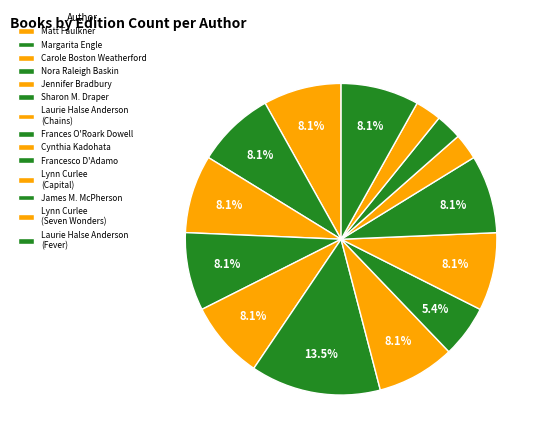

How many segments does this pie chart have?

14